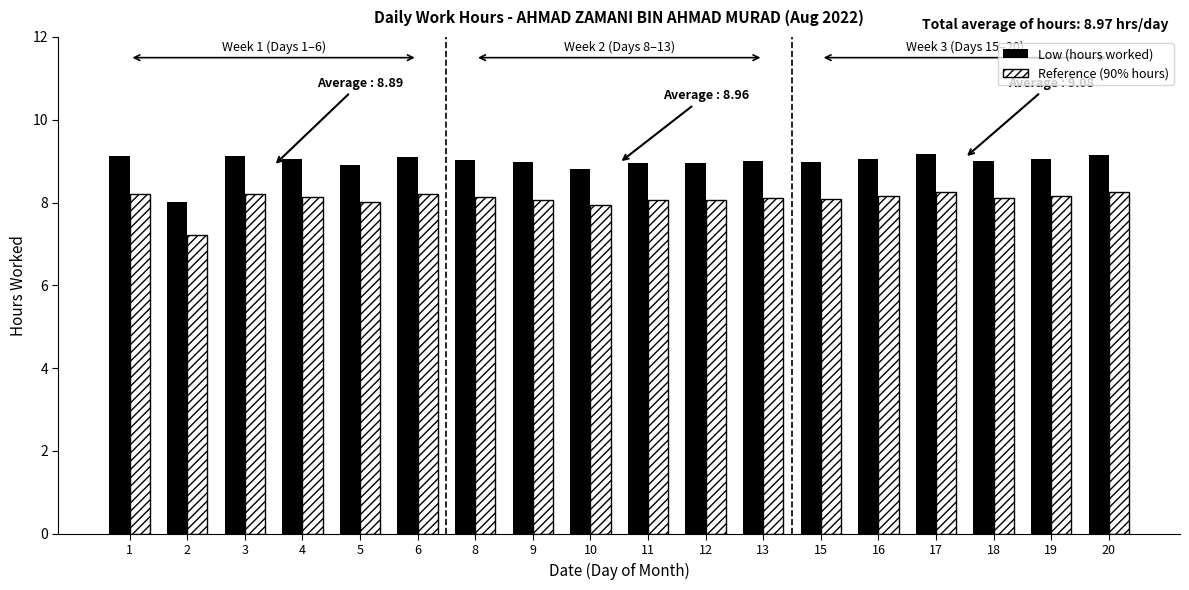

True or false: Low (hours worked) has a value of 8.8 at 10.

True